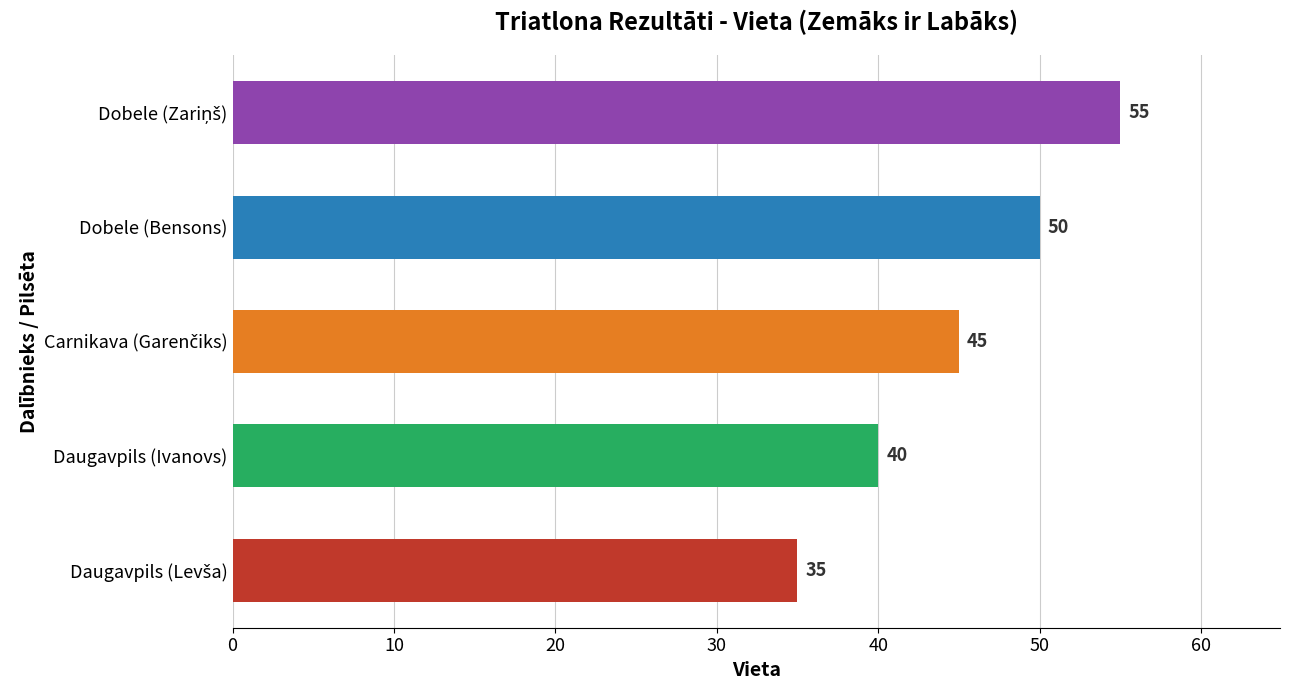

Is it true that the value at Dobele (Bensons) is 15?

False